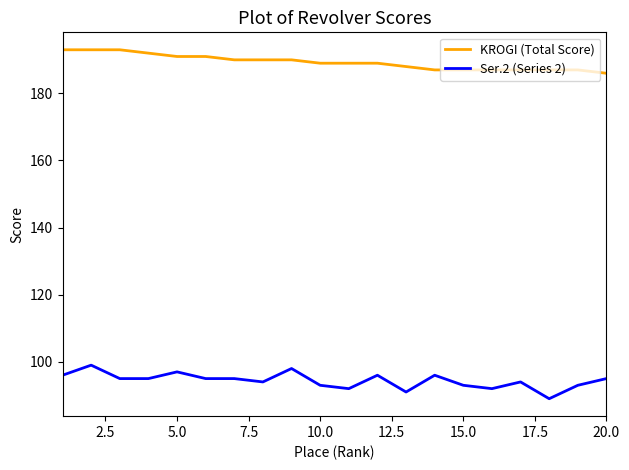

What is the difference between the maximum and minimum values in the Ser.2 (Series 2) series?

10